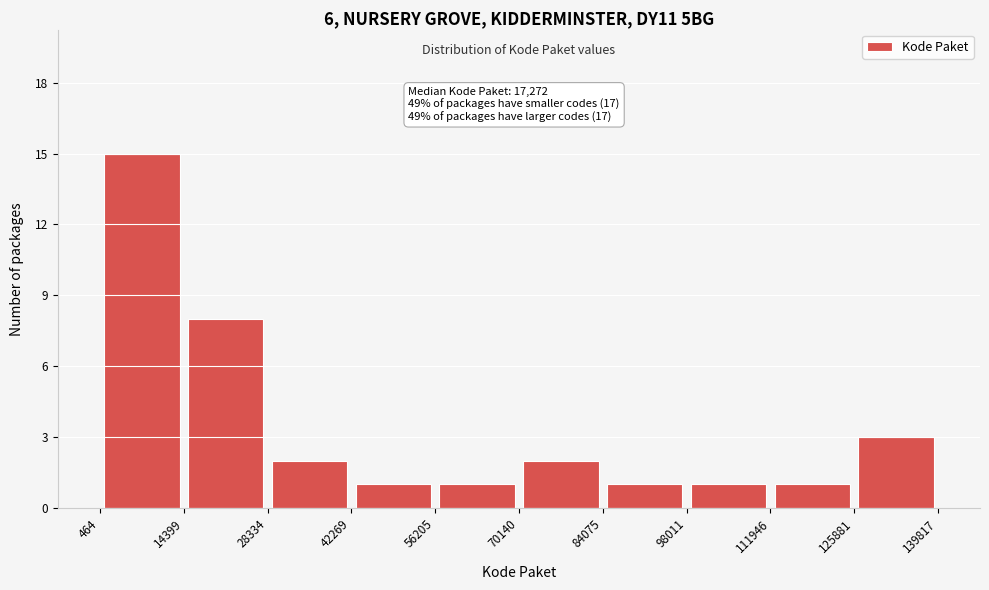

Which range on the x-axis has the tallest bar?

464 to 14399